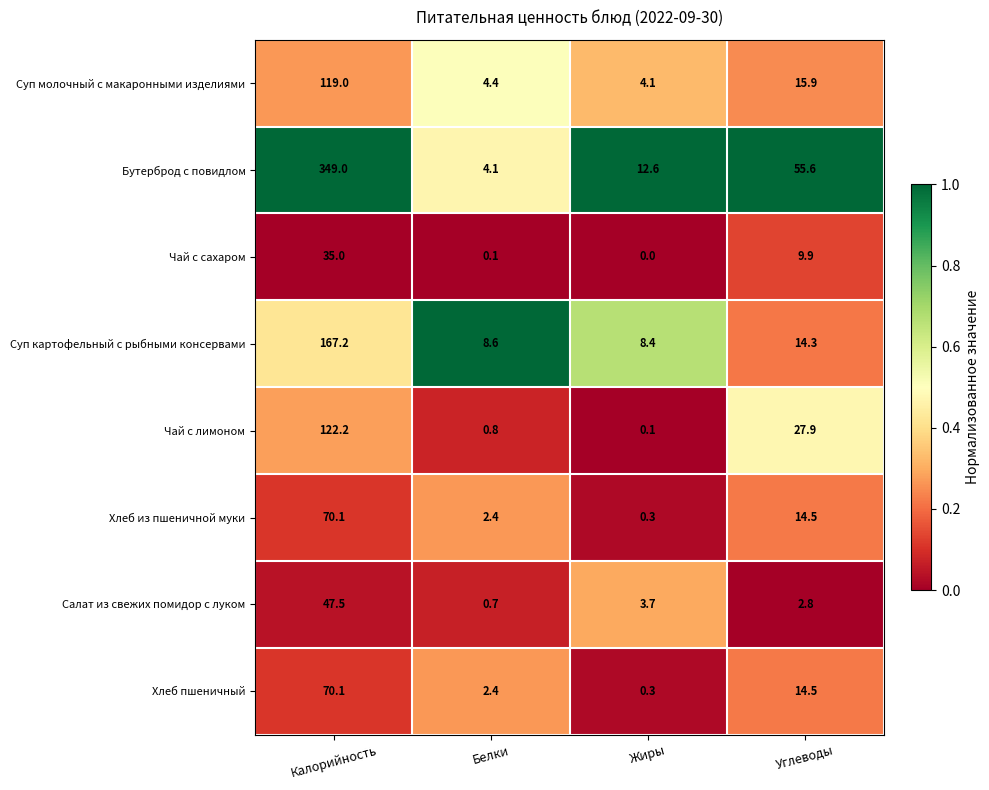

Is it true that Чай с сахаром equals 0.0 at Жиры?

True